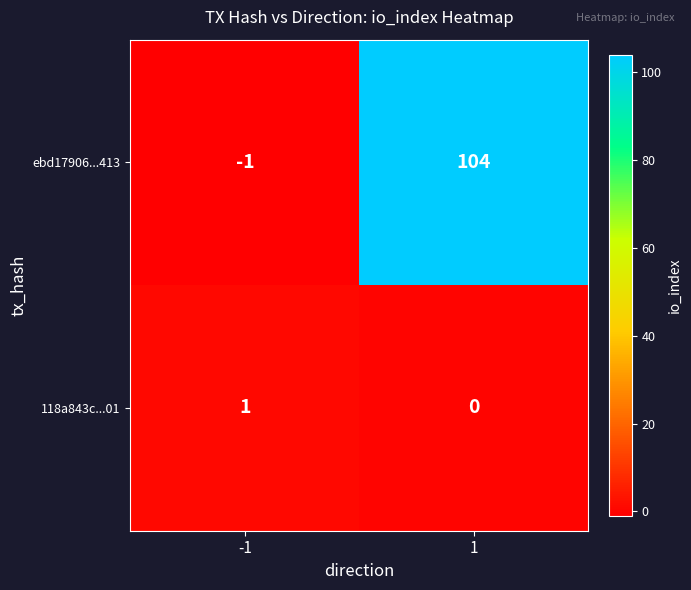

List the series in order of their overall mean, highest first.

ebd17906...413, 118a843c...01